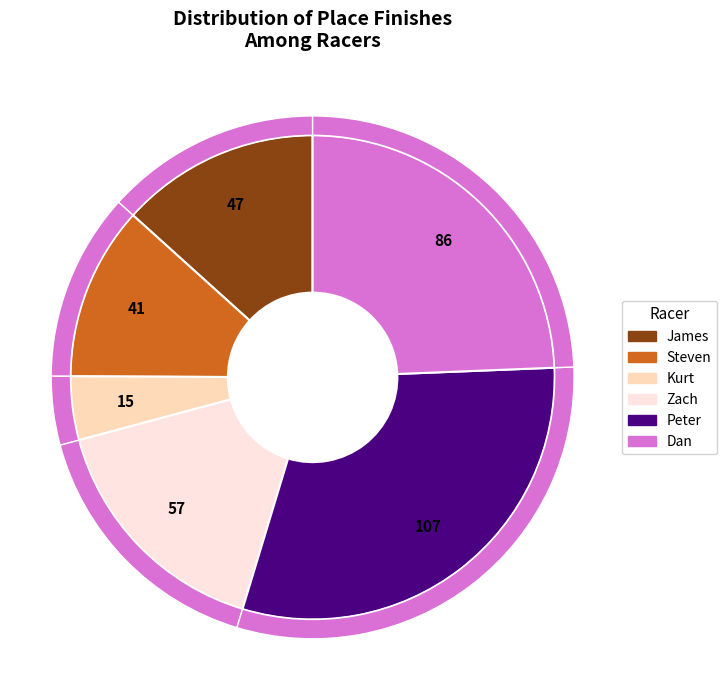

Does any single category account for the majority?

No